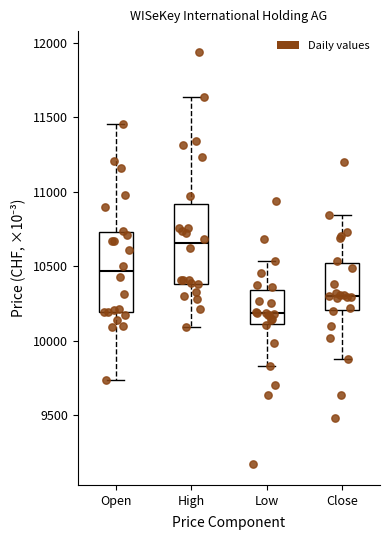

Which box's median line is the highest?

High